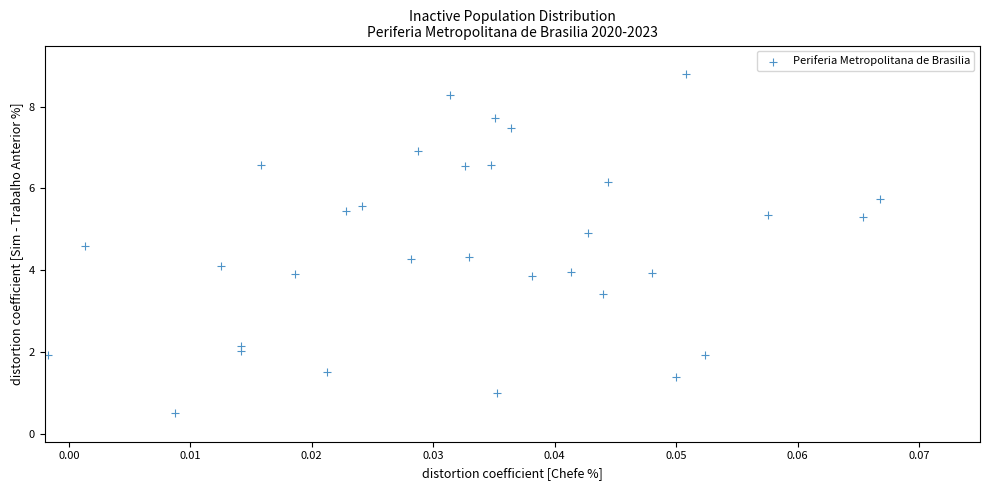

What is the range of Y values (max minus min)?

8.3